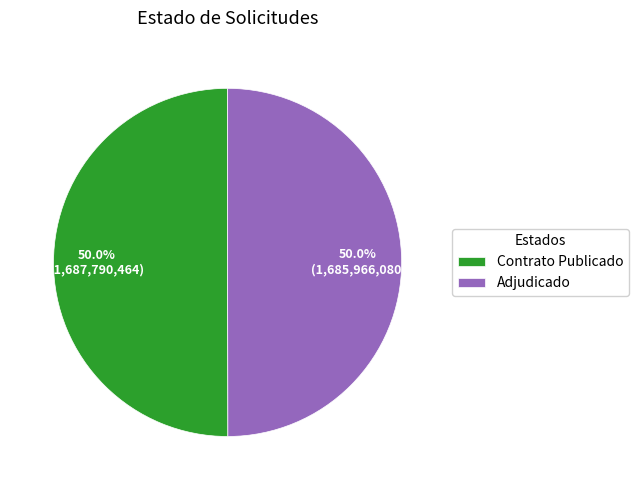

What is the ratio of the value at Adjudicado to the value at Contrato Publicado?

1.0